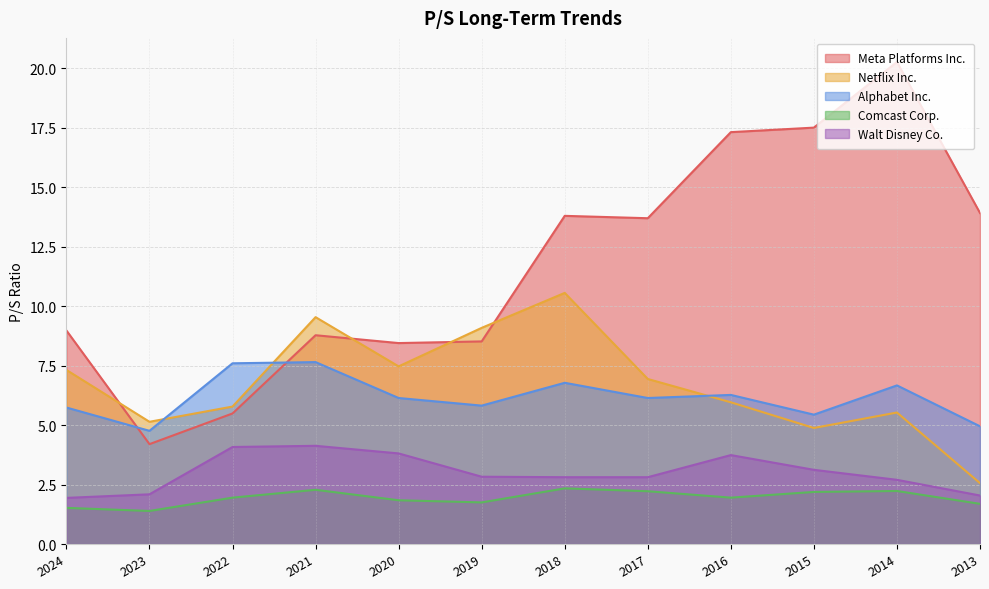

At which label does Alphabet Inc. reach its peak?

2021